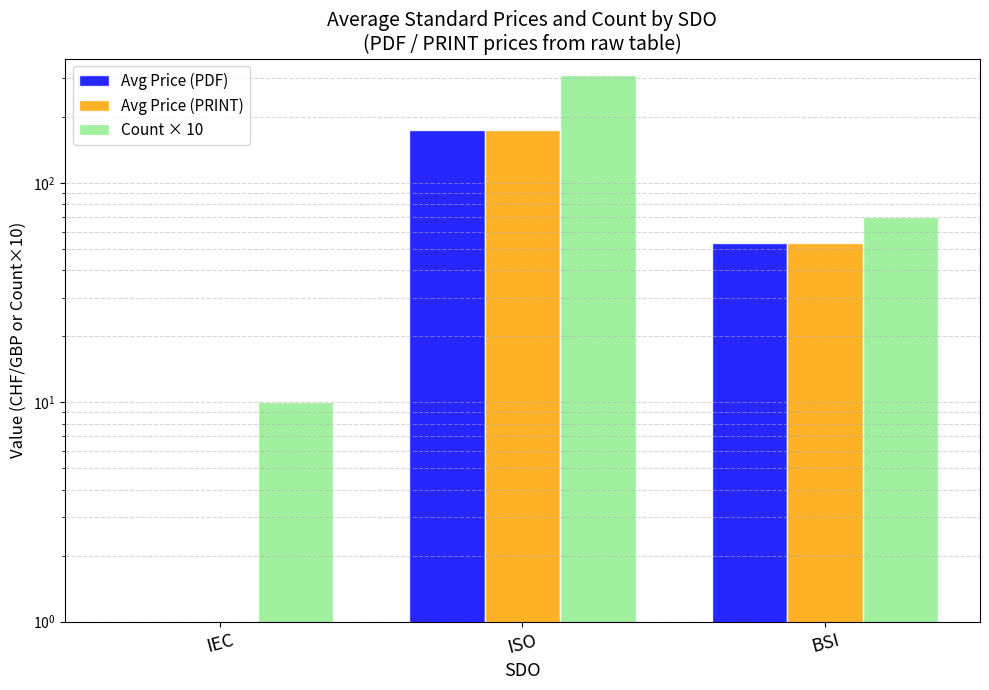

What is the sum of the Avg Price (PDF) values at IEC and ISO?

174.2